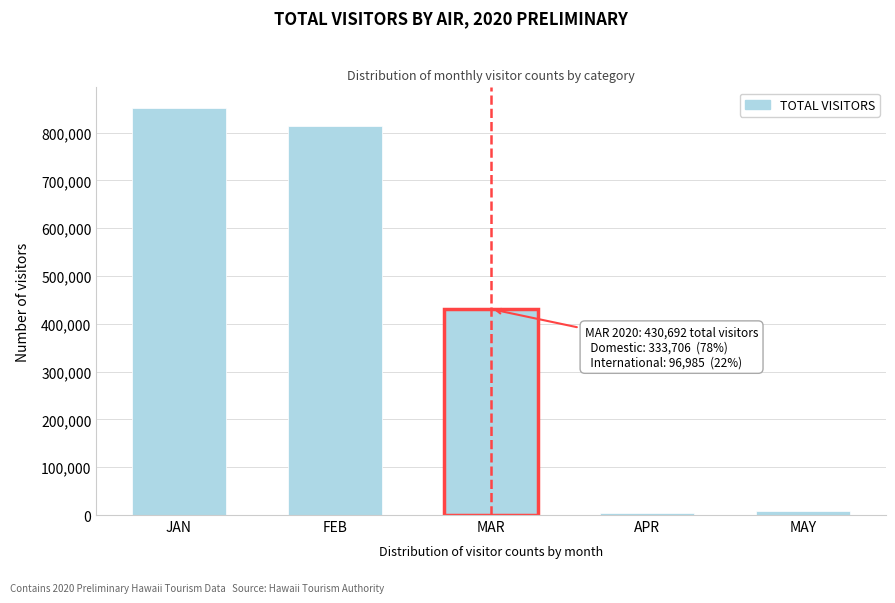

Reading right to left, extract all data points from this chart.

MAY=9115.6	APR=4564.2	MAR=430691.4	FEB=812966.7	JAN=852036.6